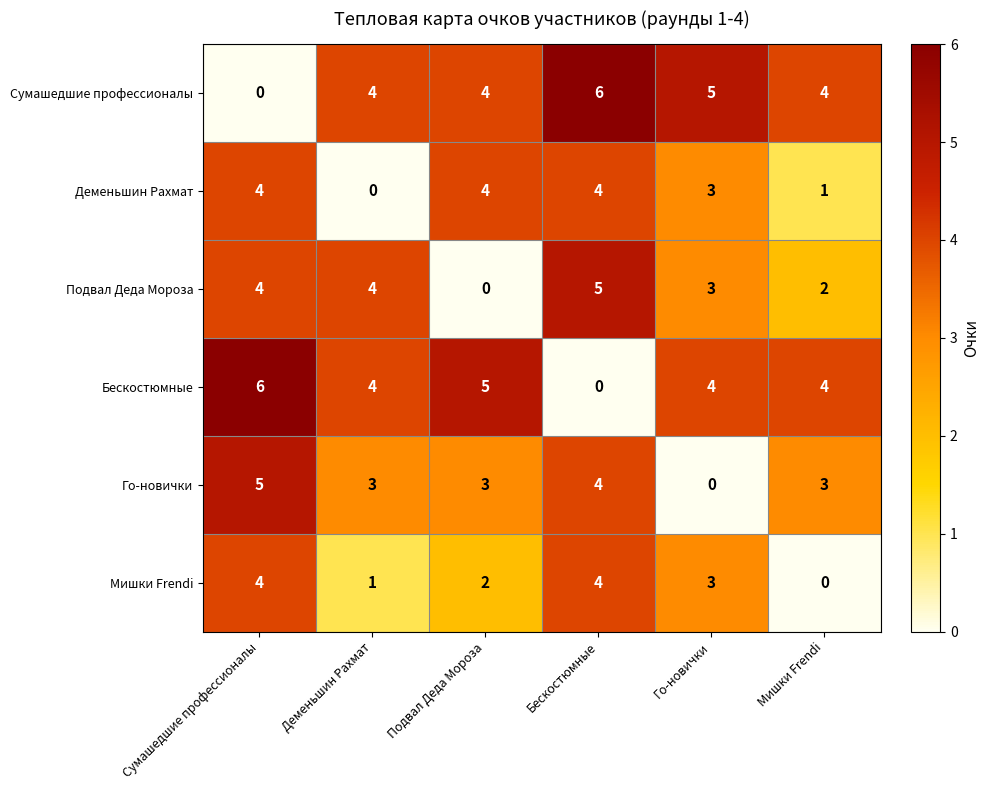

At which label is Мишки Frendi closest to 2?

Подвал Деда Мороза